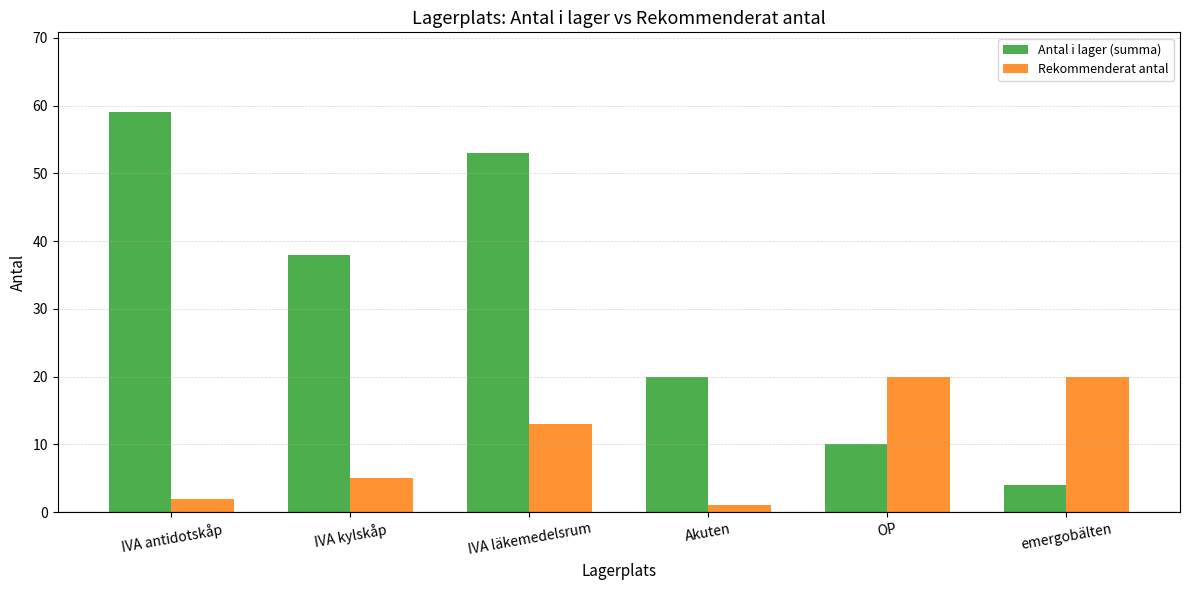

Reading left to right, extract all data points from this chart.

Antal i lager (summa): IVA antidotskåp=59	IVA kylskåp=38	IVA läkemedelsrum=53	Akuten=20	OP=10	emergobälten=4
Rekommenderat antal: IVA antidotskåp=2	IVA kylskåp=5	IVA läkemedelsrum=13	Akuten=1	OP=20	emergobälten=20